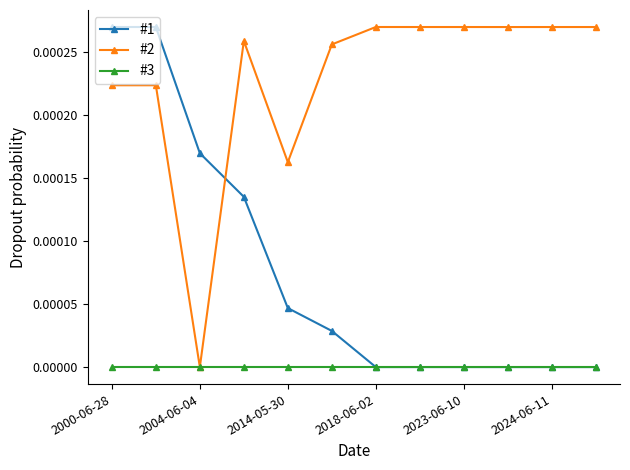

What are all the series names shown in the legend?

#1, #2, #3